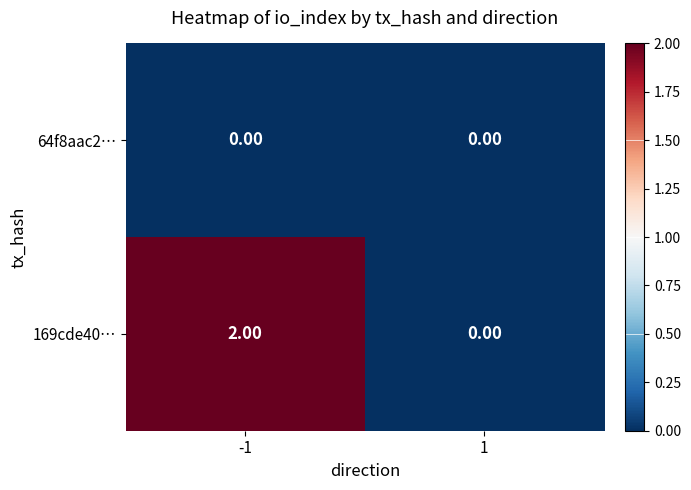

Which series has the largest total across all categories?

169cde40…